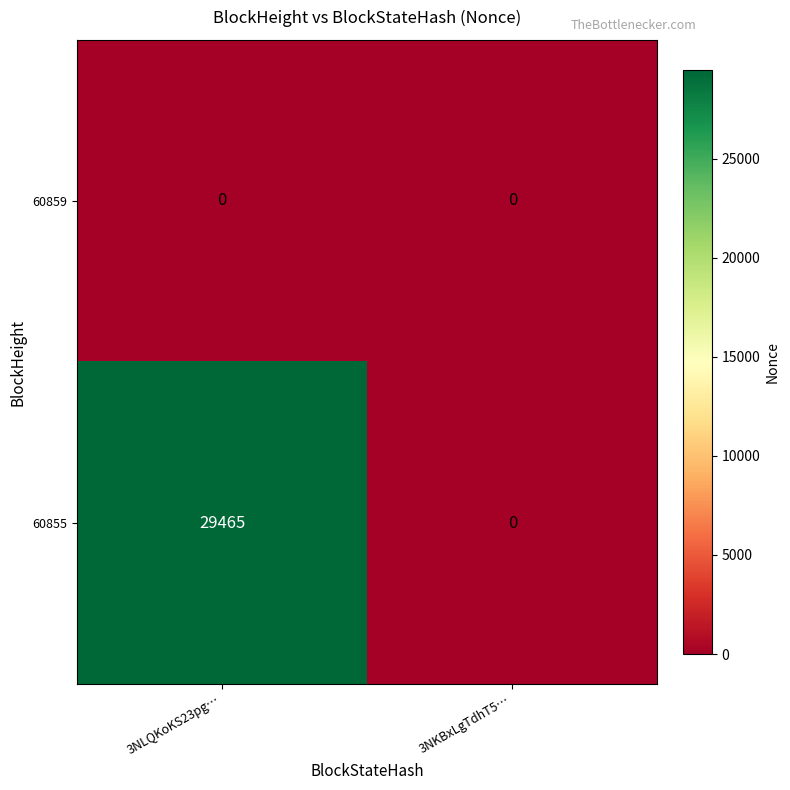

Reading left to right, what are all the values shown in this chart?

60859: 3NLQKoKS23pg…=0	3NKBxLgTdhT5…=0
60855: 3NLQKoKS23pg…=29465	3NKBxLgTdhT5…=0